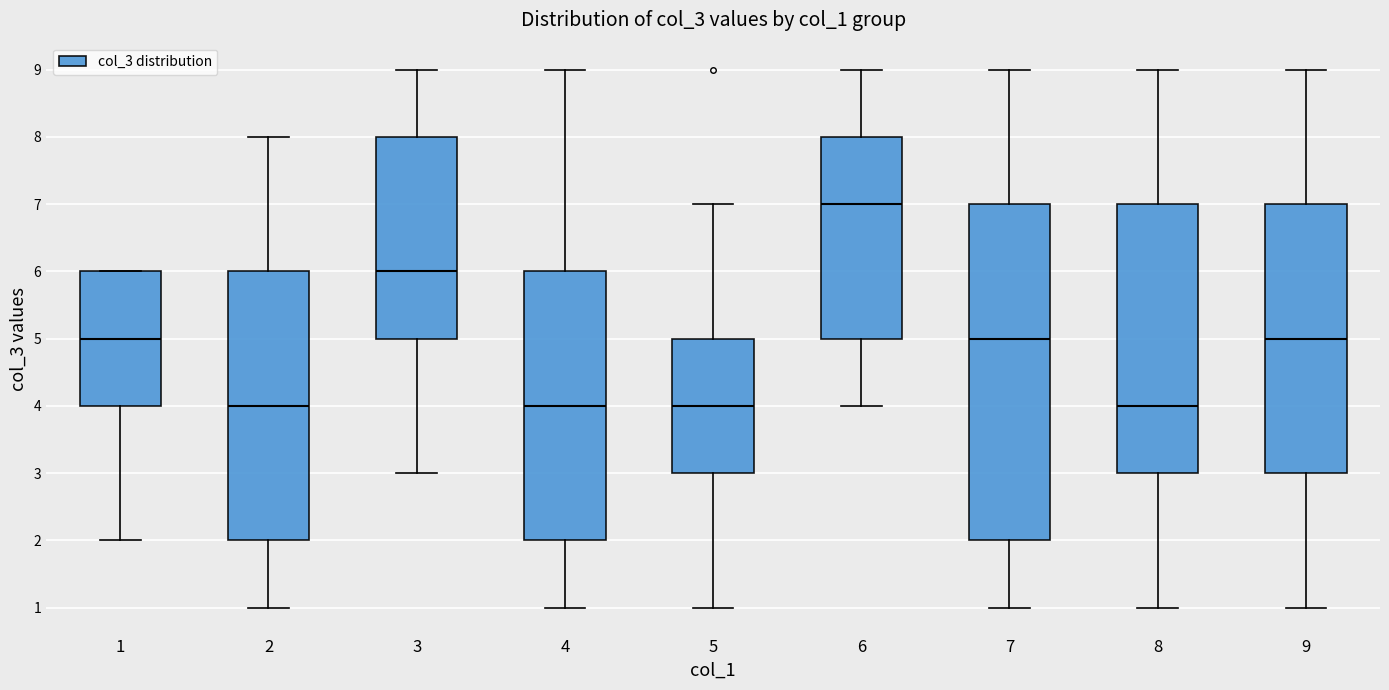

Where does the upper whisker of the box at x = 9 end on the y-axis? The values are not printed on the chart, so give them approximately, as read against the axis.

9